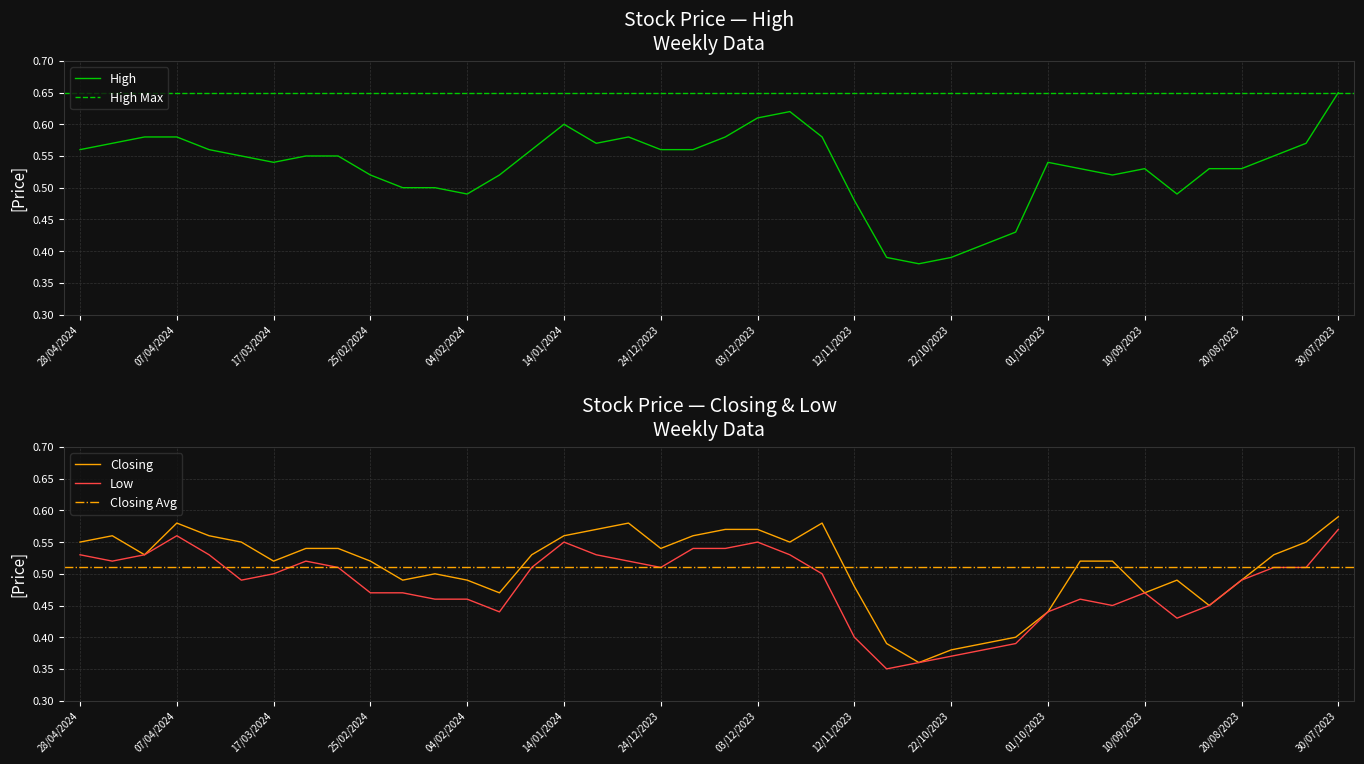

True or false: Closing and Low cross at least once.

False